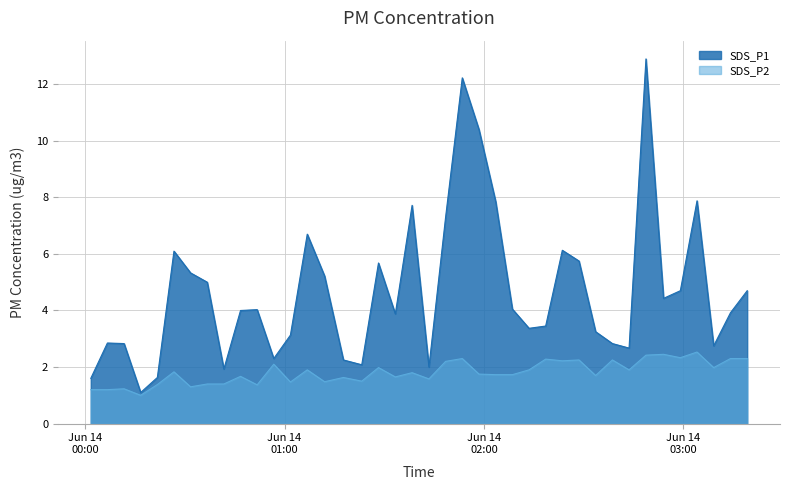

How many interior local valleys does the SDS_P1 series have?

10